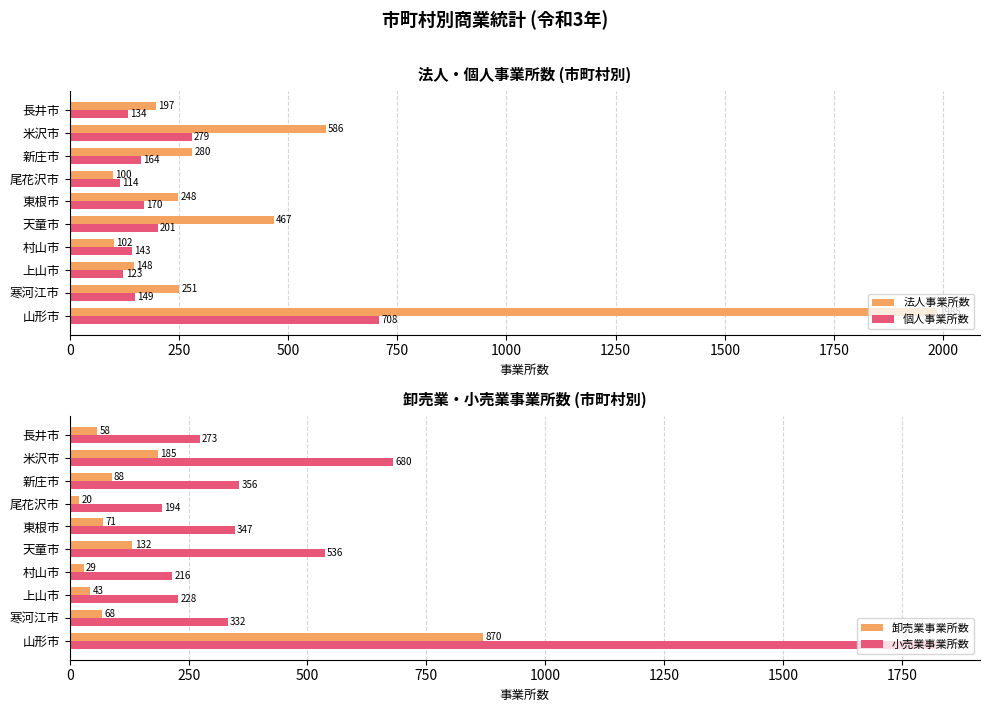

At how many categories does at least one series exceed 151?

10